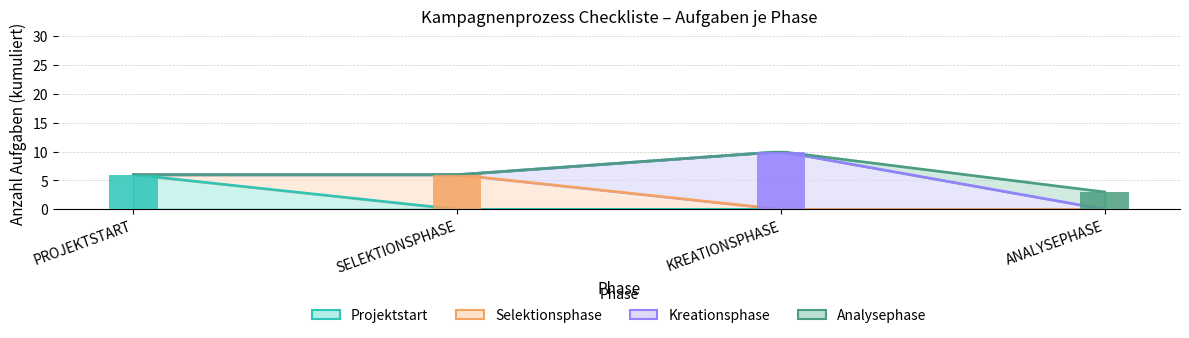

How many categories are shown in the chart?

4